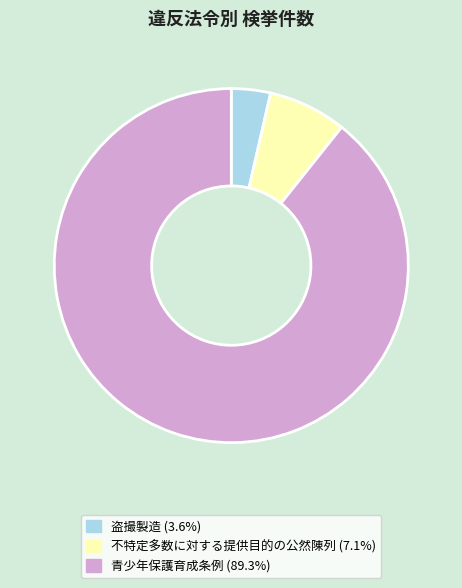

What is the smallest slice in the pie chart?

盗撮製造